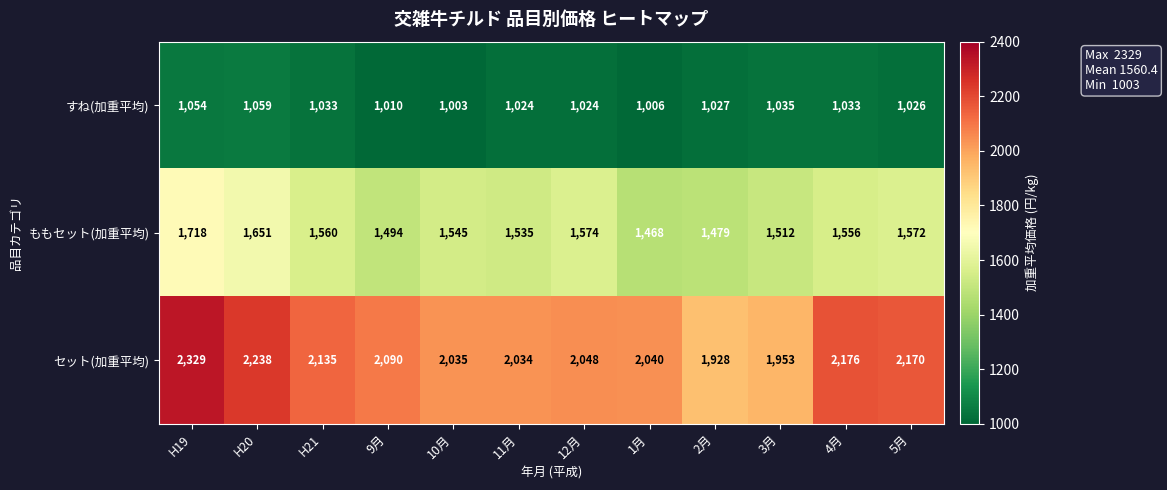

What is the difference between the ももセット(加重平均) values at 2月 and 1月?

11